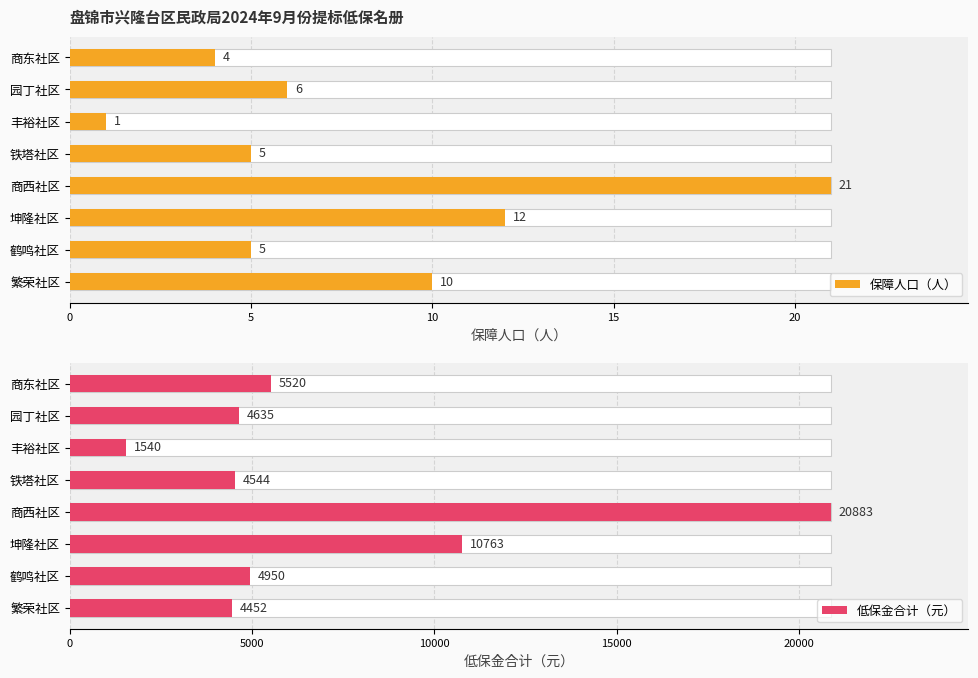

Rank the series at 商西社区 from lowest to highest value.

保障人口（人）, 低保金合计（元）